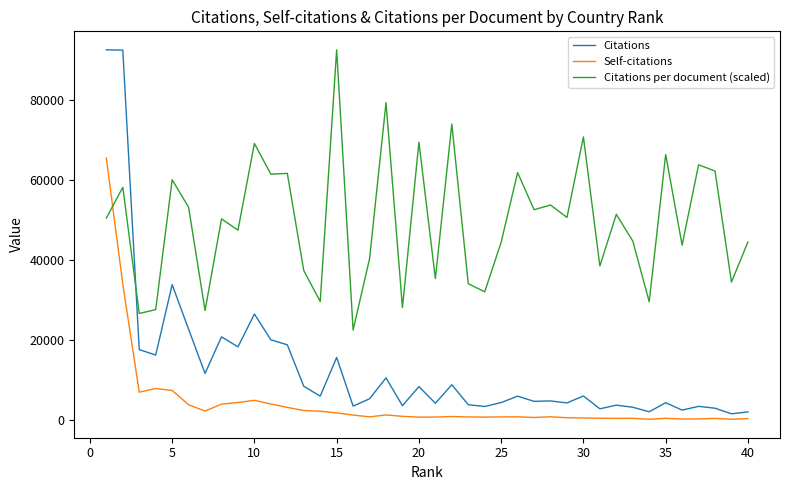

What is the highest value of the Citations series?

92631.0